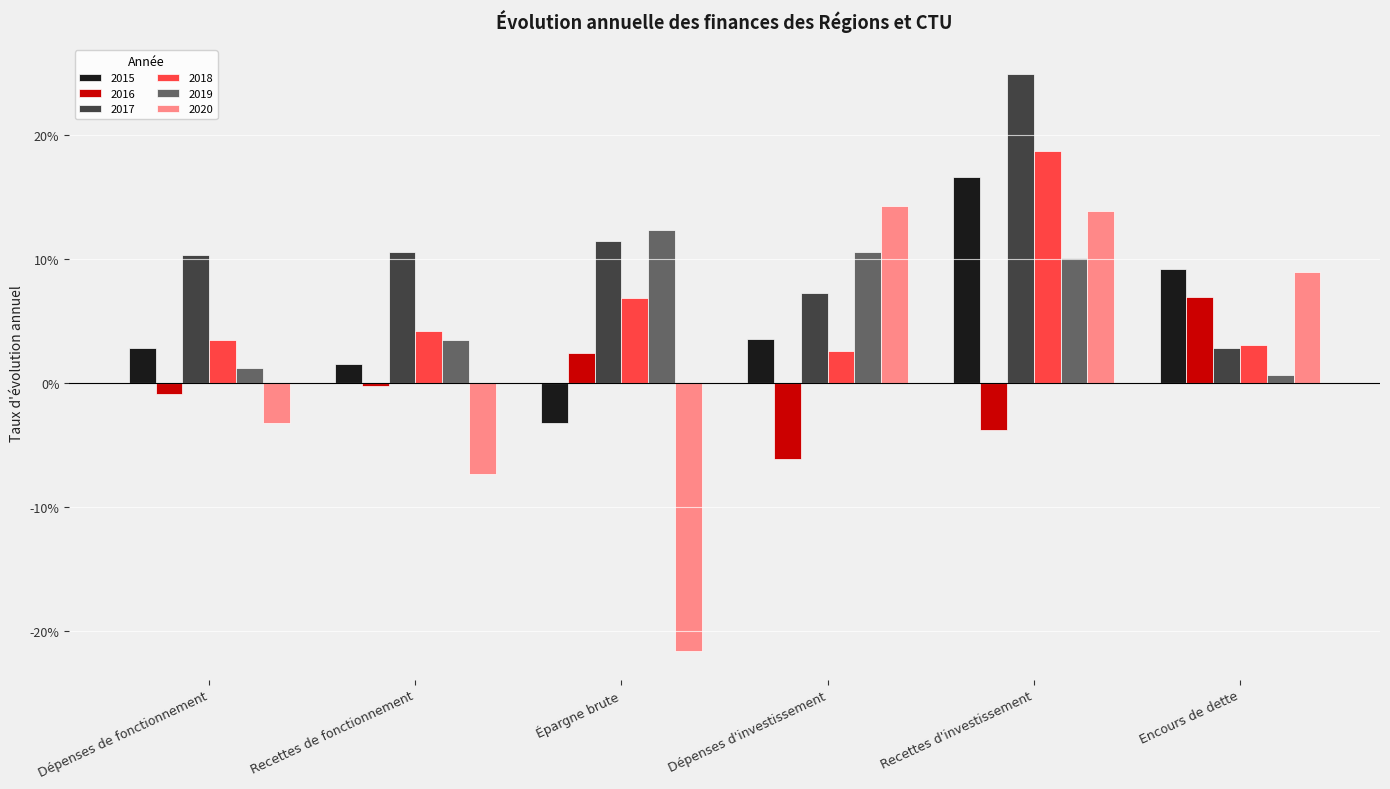

Does the chart contain stacked bars?

No